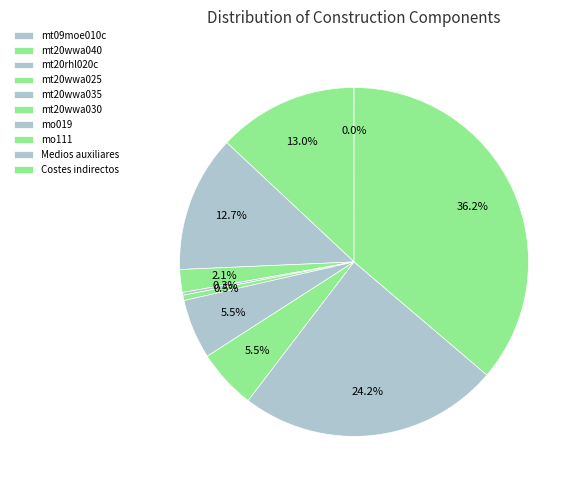

What is the largest slice in the pie chart?

Costes indirectos